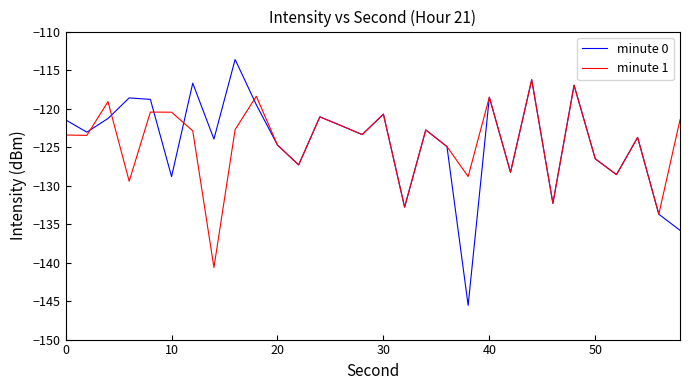

What is the difference between the second highest and minimum values in the minute 1 series?

23.7